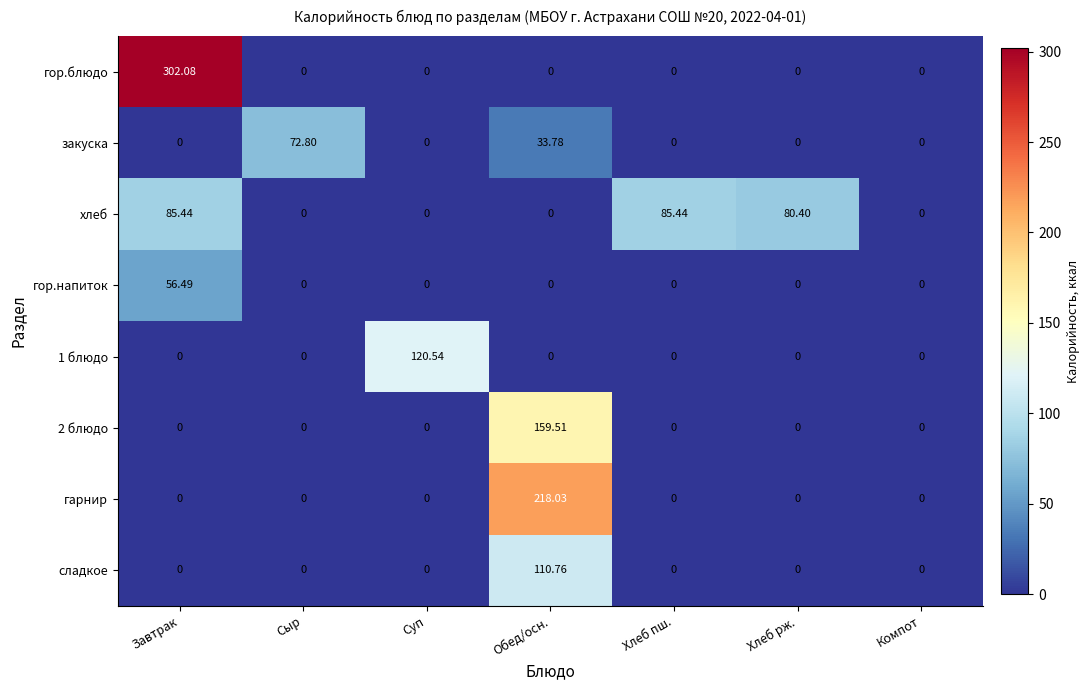

At how many categories does at least one series exceed 181?

2